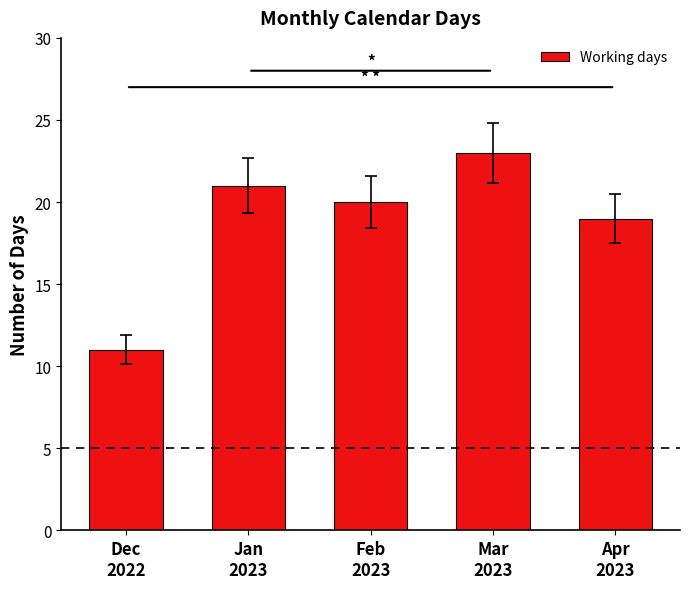

Where is the data nearest to the value 17?

Apr
2023